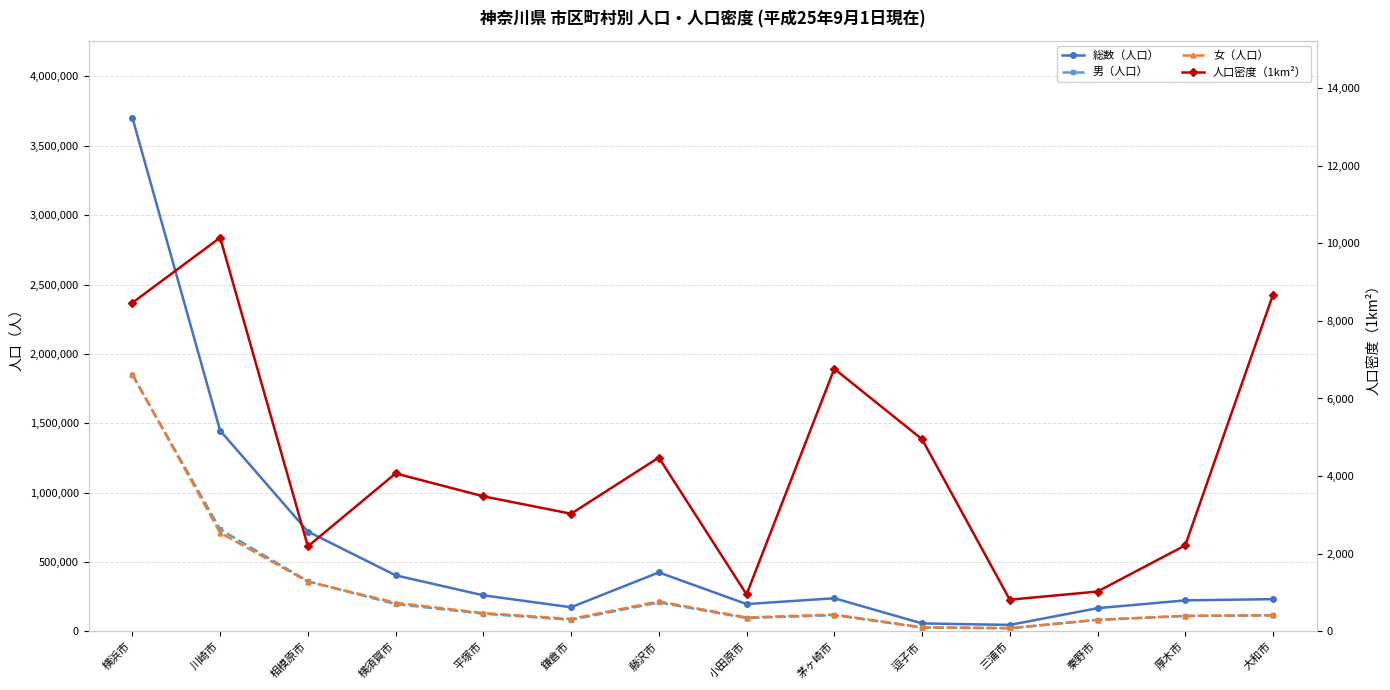

True or false: 総数（人口） and 女（人口） intersect in this chart.

False